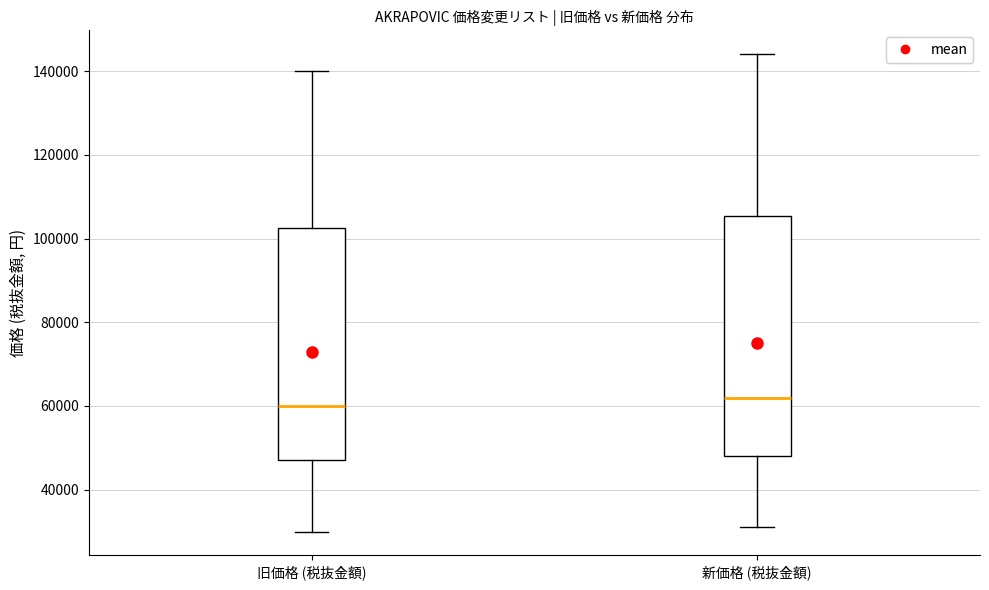

Where does the median line of the box for 旧価格 (税抜金額) sit on the y-axis? The values are not printed on the chart, so give them approximately, as read against the axis.

60000